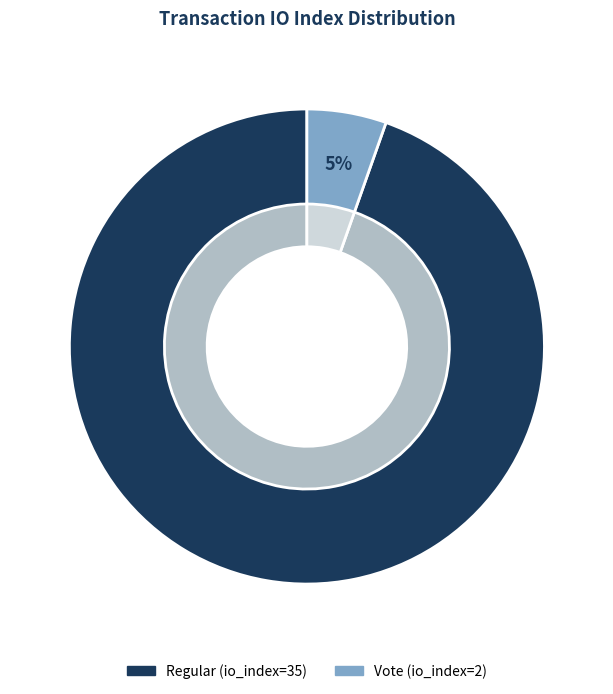

What is the largest slice in the pie chart?

Regular (io_index=35)